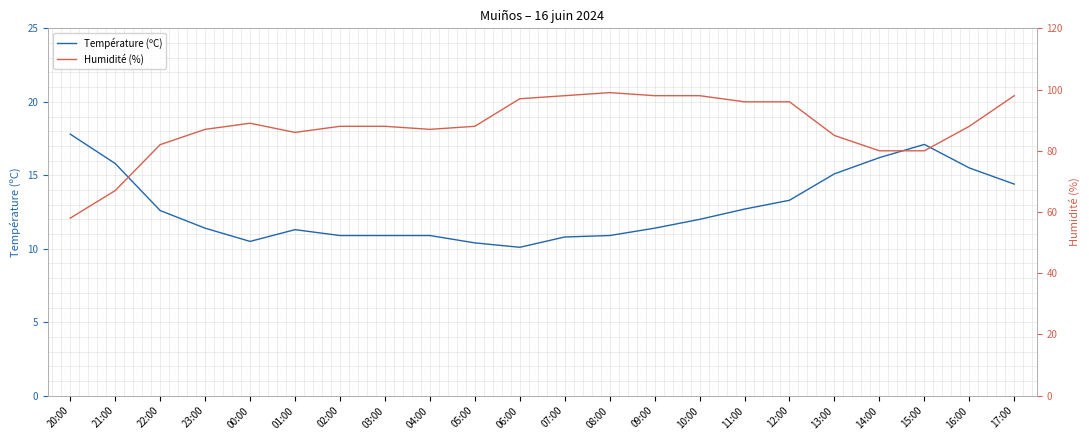

True or false: Humidité (%) has a value of 87.0 at 23:00.

True